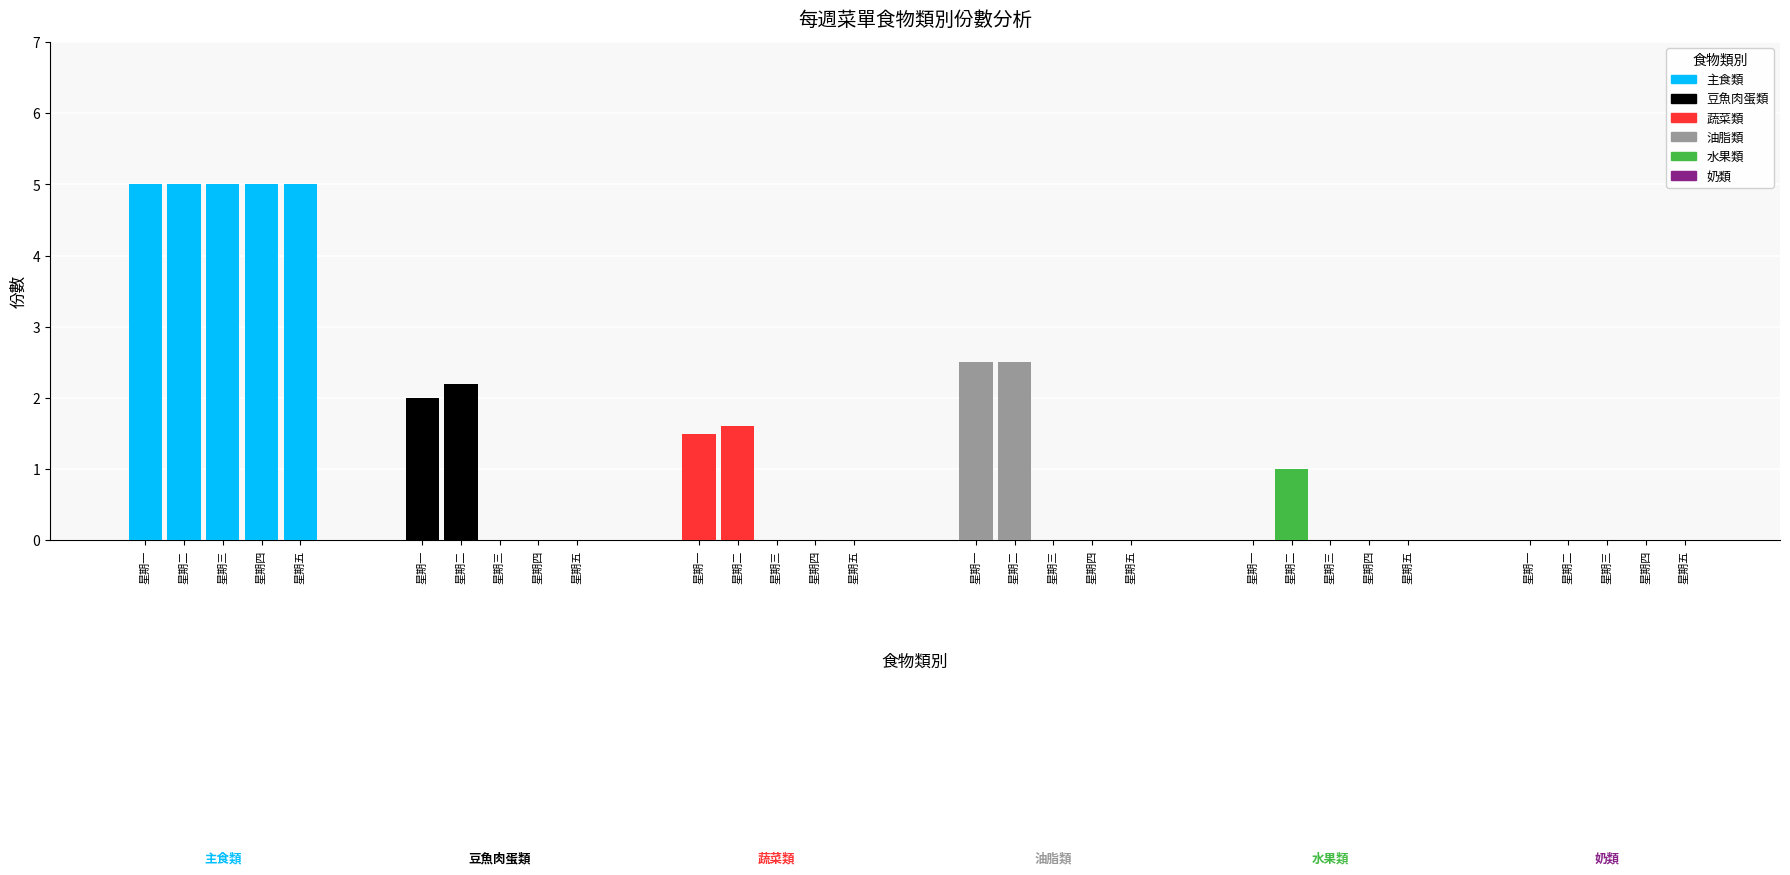

Reading left to right, extract all data points from this chart.

主食類: 5.0	5.0	5.0	5.0	5.0
豆魚肉蛋類: 2.0	2.2	0.0	0.0	0.0
蔬菜類: 1.5	1.6	0.0	0.0	0.0
油脂類: 2.5	2.5	0.0	0.0	0.0
水果類: 0.0	1.0	0.0	0.0	0.0
奶類: 0.0	0.0	0.0	0.0	0.0